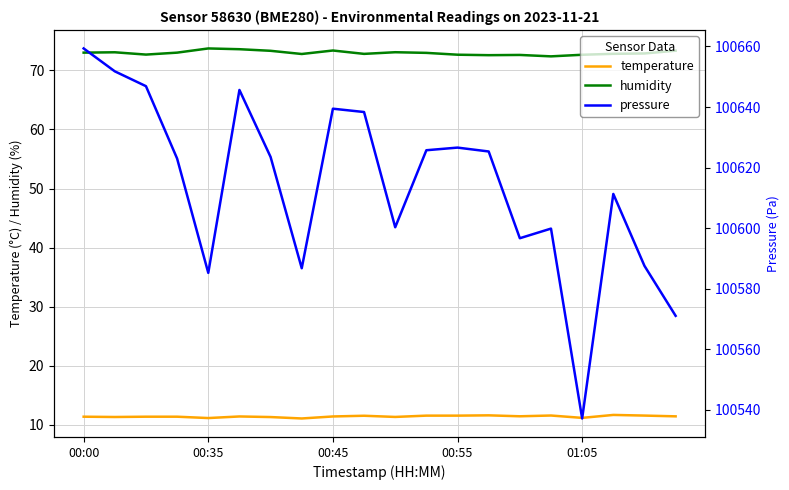

True or false: temperature and humidity cross at least once.

False